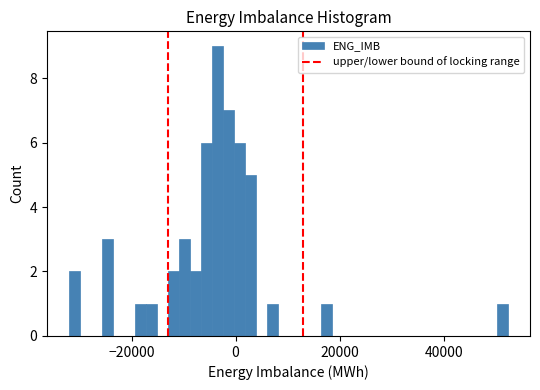

Read against the x-axis, roughly where is the centre of the tallest bar?

-4000